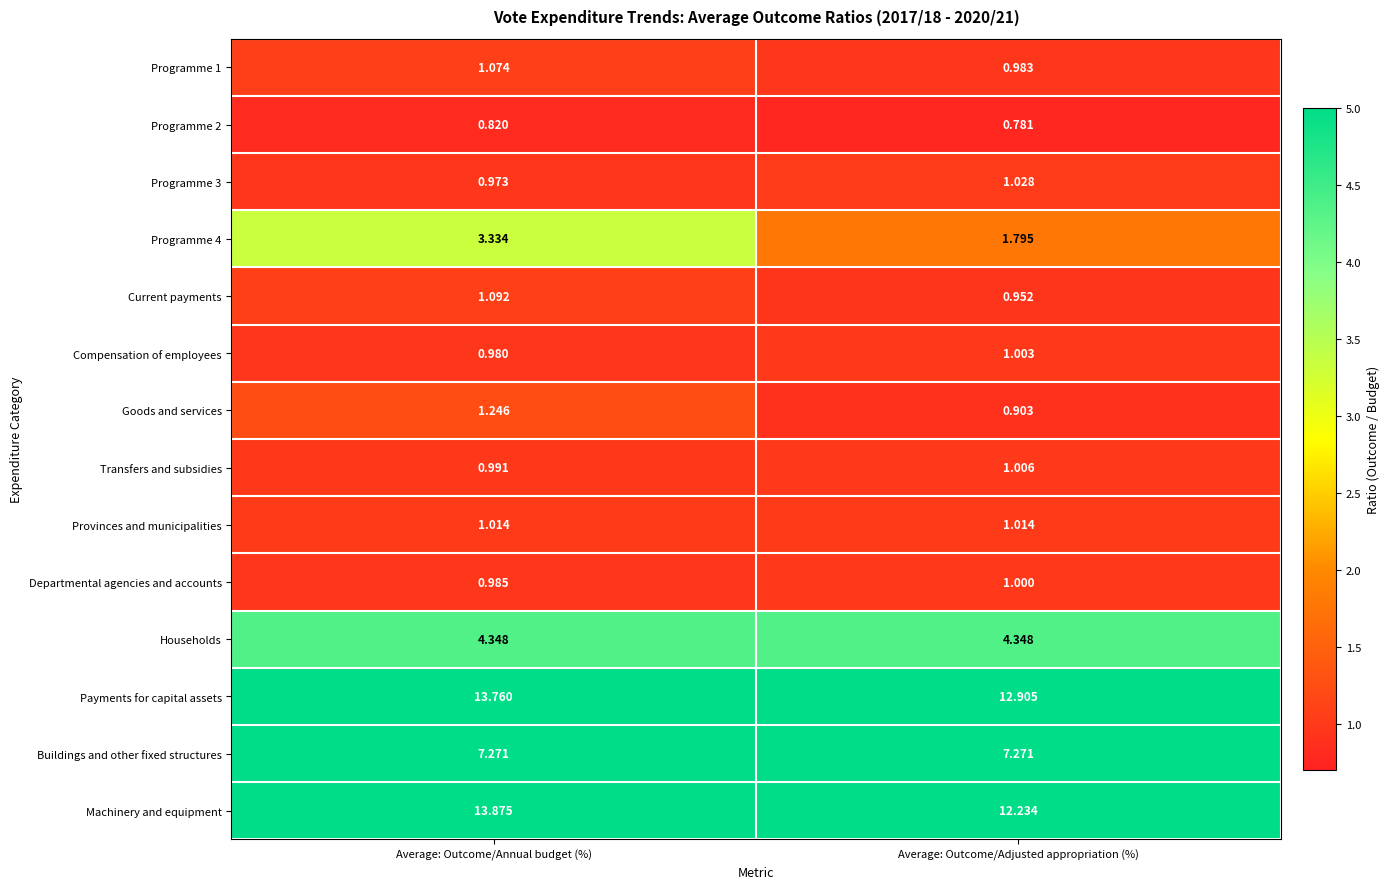

Is the value of Buildings and other fixed structures at Average: Outcome/Adjusted appropriation (%) greater than the value of Programme 3 at Average: Outcome/Annual budget (%)?

Yes